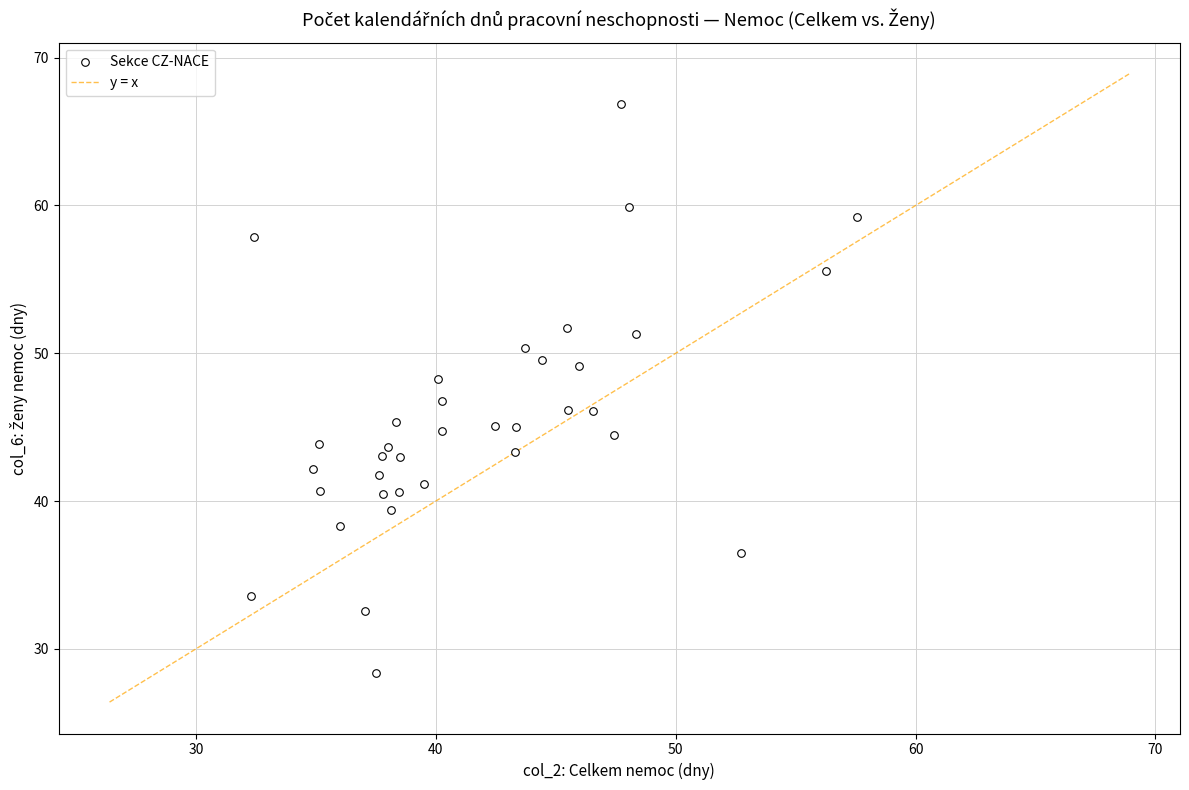

What is the range of X values (max minus min)?

25.3